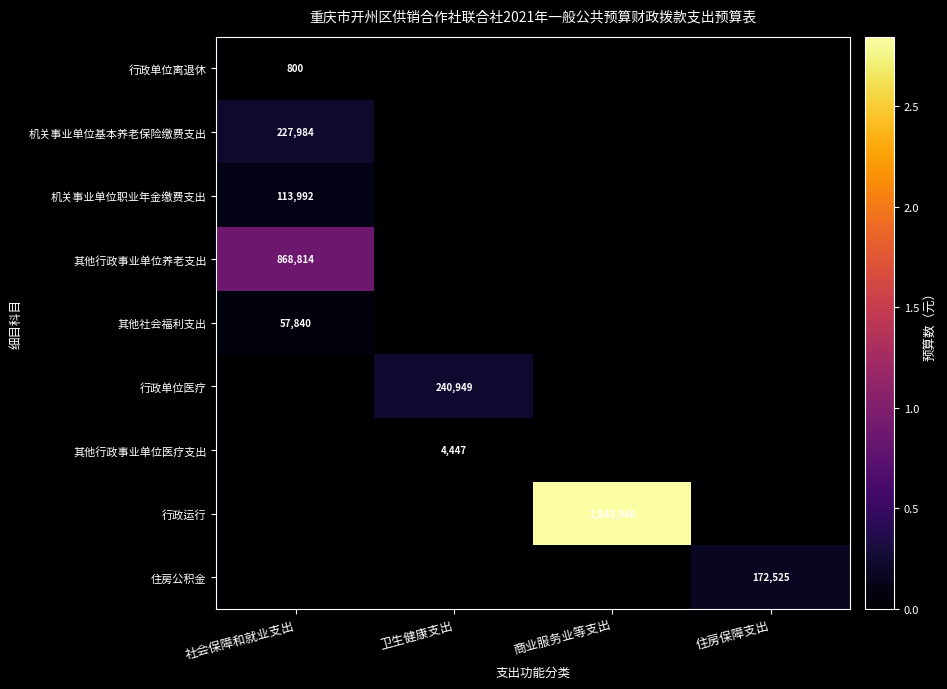

The 行政单位离退休 series shows 247 at 社会保障和就业支出. True or false?

False